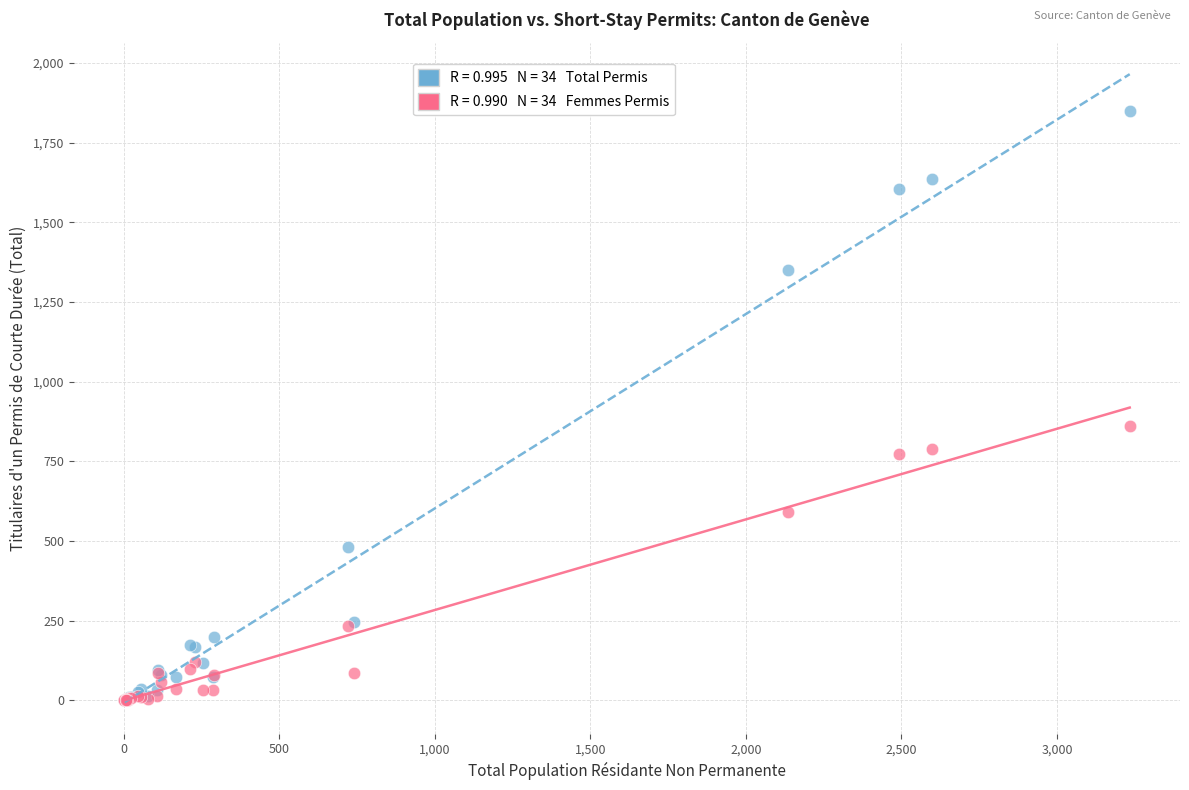

Across all series, what Y value is closest to 924?

860